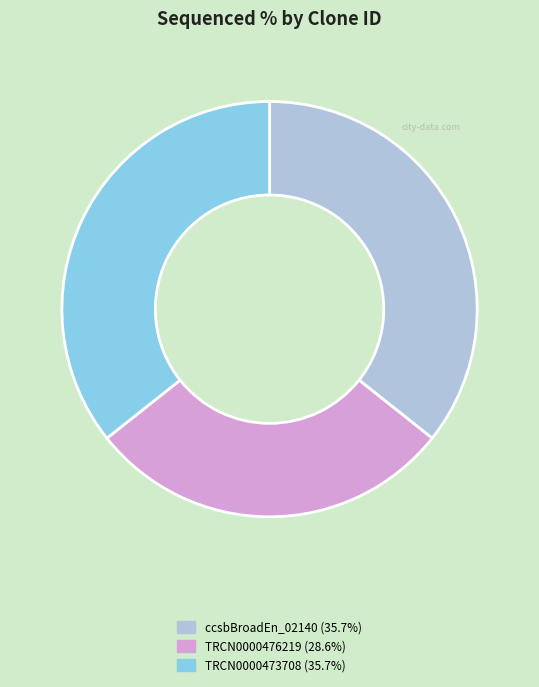

Is there any slice that represents more than half of the pie?

No